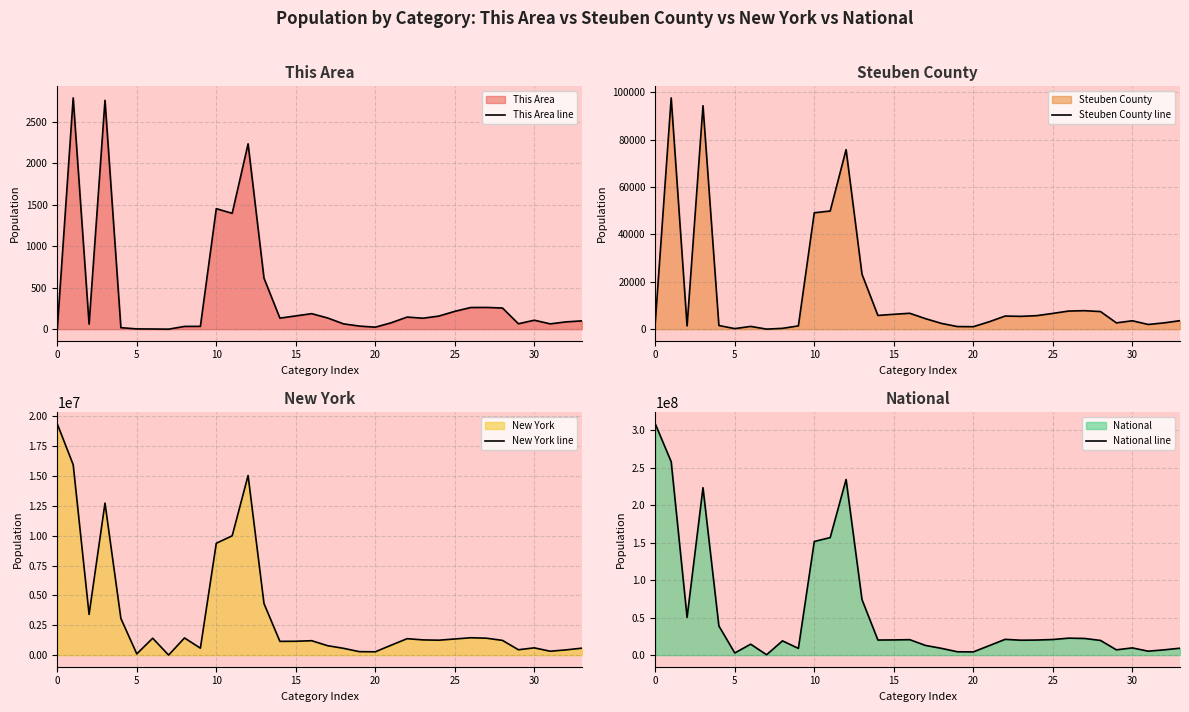

What is the maximum value for This Area line?

2789